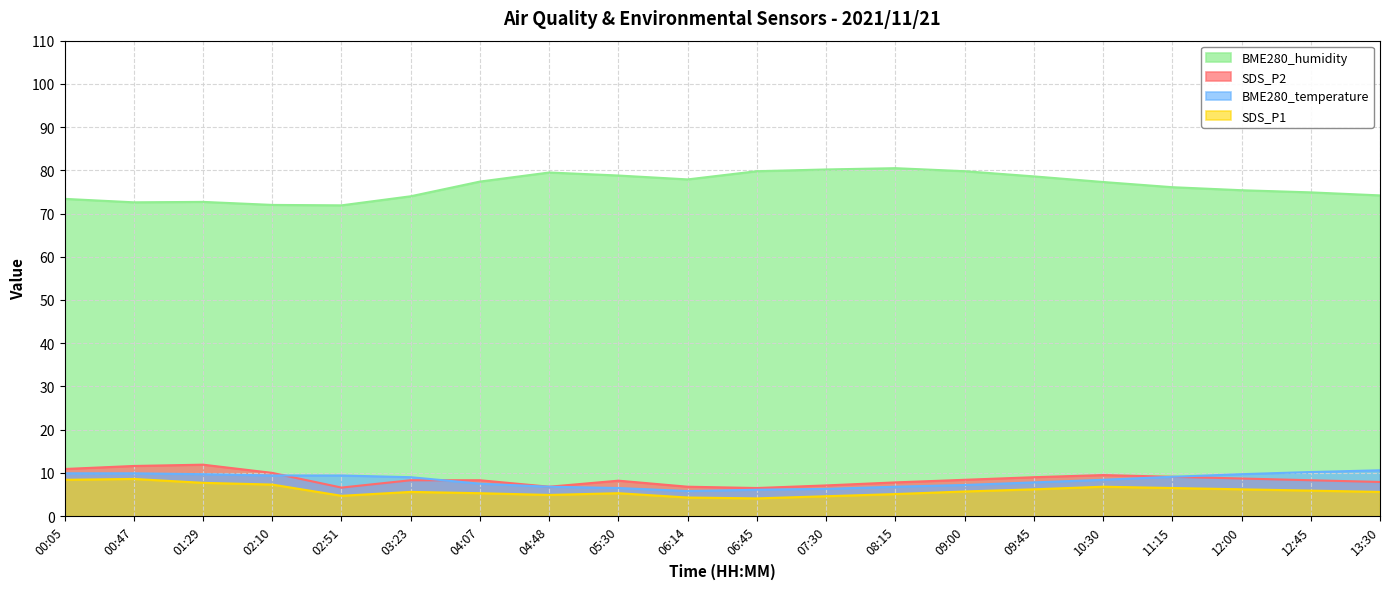

How many data points in BME280_temperature are above 9?

9